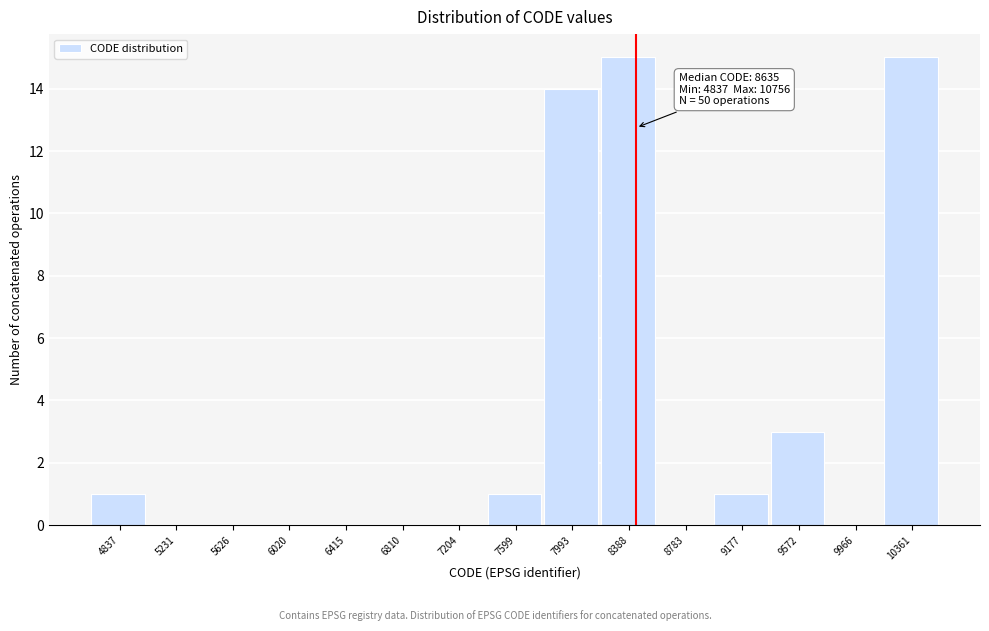

Reading right to left, what are all the values shown in this chart?

10361=15	9966=0	9572=3	9177=1	8783=0	8388=15	7993=14	7599=1	7204=0	6810=0	6415=0	6020=0	5626=0	5231=0	4837=1